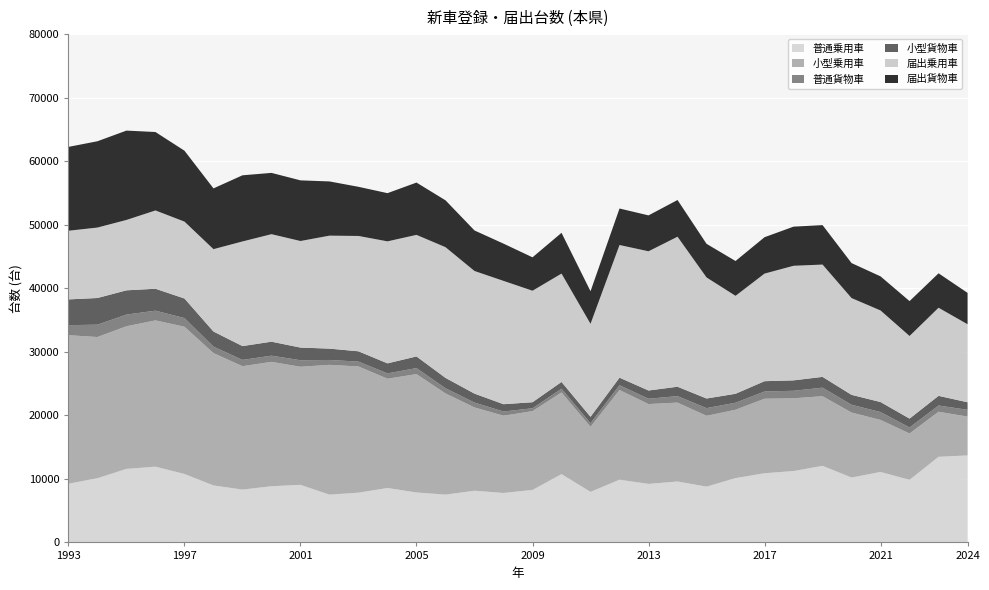

Reading left to right, transcribe all the data shown in this chart.

普通乗用車: 1993=9237	1994=10109	1995=11570	1996=11922	1997=10770	1998=8968	1999=8315	2000=8844	2001=9063	2002=7522	2003=7828	2004=8566	2005=7858	2006=7523	2007=8136	2008=7784	2009=8258	2010=10749	2011=7956	2012=9871	2013=9212	2014=9586	2015=8781	2016=10121	2017=10889	2018=11232	2019=12055	2020=10214	2021=11091	2022=9850	2023=13476	2024=13691
小型乗用車: 1993=23378	1994=22216	1995=22452	1996=23023	1997=23177	1998=20827	1999=19421	2000=19573	2001=18582	2002=20425	2003=19867	2004=17199	2005=18630	2006=15927	2007=13107	2008=12157	2009=12408	2010=12854	2011=10243	2012=14118	2013=12561	2014=12418	2015=11143	2016=10762	2017=11726	2018=11451	2019=10959	2020=10228	2021=8188	2022=7294	2023=7087	2024=6113
普通貨物車: 1993=1580	1994=1945	1995=1836	1996=1529	1997=1359	1998=1021	1999=991	2000=975	2001=1028	2002=769	2003=762	2004=837	2005=946	2006=815	2007=765	2008=664	2009=448	2010=585	2011=554	2012=744	2013=842	2014=1020	2015=1211	2016=1103	2017=1136	2018=1182	2019=1343	2020=1223	2021=1238	2022=948	2023=984	2024=1066
小型貨物車: 1993=4052	1994=4198	1995=3817	1996=3451	1997=3082	1998=2376	1999=2173	2000=2201	2001=1992	2002=1785	2003=1622	2004=1579	2005=1837	2006=1630	2007=1410	2008=1147	2009=952	2010=1069	2011=1021	2012=1195	2013=1294	2014=1482	2015=1515	2016=1408	2017=1624	2018=1640	2019=1698	2020=1563	2021=1576	2022=1396	2023=1523	2024=1188
届出乗用車: 1993=10805	1994=11088	1995=11078	1996=12321	1997=12102	1998=12963	1999=16468	2000=16920	2001=16772	2002=17780	2003=18153	2004=19203	2005=19132	2006=20571	2007=19300	2008=19410	2009=17545	2010=17054	2011=14632	2012=20879	2013=21911	2014=23607	2015=19053	2016=15415	2017=16933	2018=18032	2019=17674	2020=15228	2021=14413	2022=13003	2023=13865	2024=12277
届出貨物車: 1993=13199	1994=13582	1995=14061	1996=12344	1997=11161	1998=9563	1999=10411	2000=9646	2001=9545	2002=8533	2003=7734	2004=7585	2005=8232	2006=7376	2007=6378	2008=5862	2009=5259	2010=6414	2011=5124	2012=5746	2013=5650	2014=5777	2015=5291	2016=5480	2017=5727	2018=6159	2019=6210	2020=5507	2021=5366	2022=5487	2023=5419	2024=4938